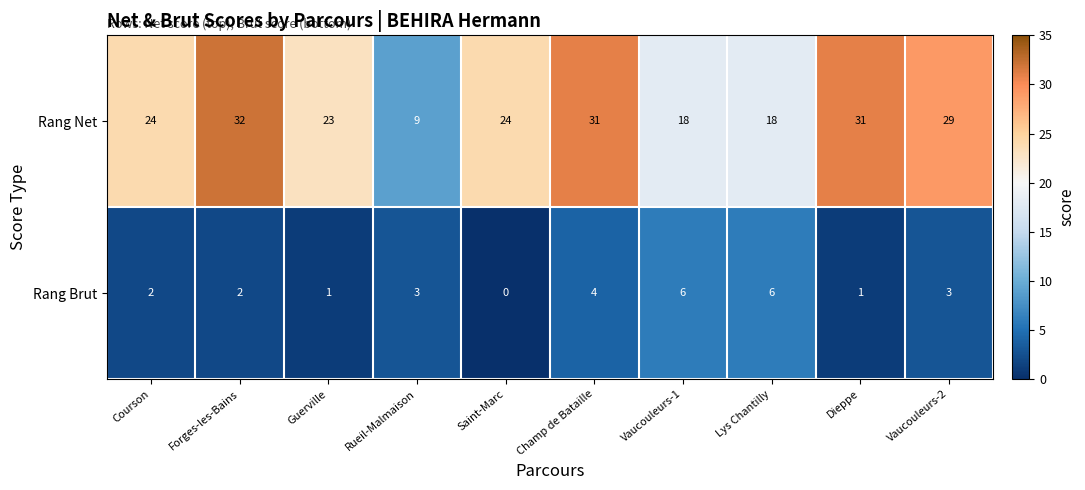

At which category does the chart reach its peak across all series?

Forges-les-Bains